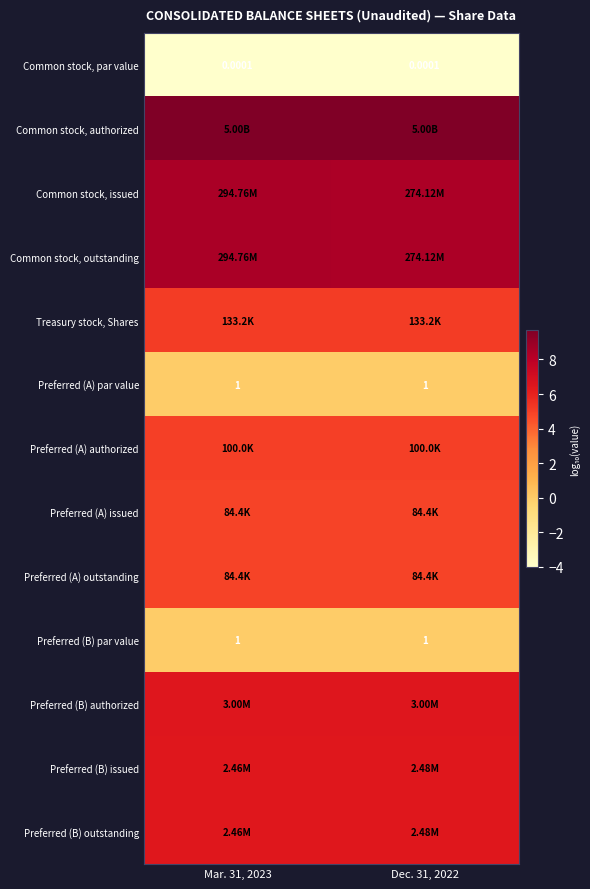

Between Dec. 31, 2022 and Mar. 31, 2023, which is larger?

Dec. 31, 2022